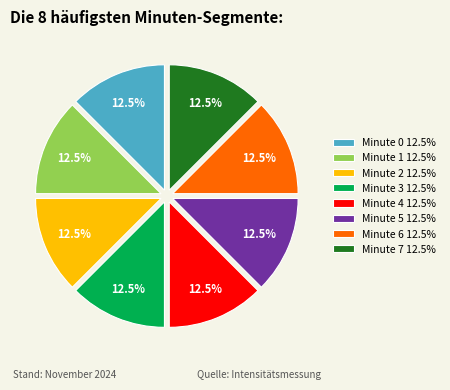

How many segments does this pie chart have?

8